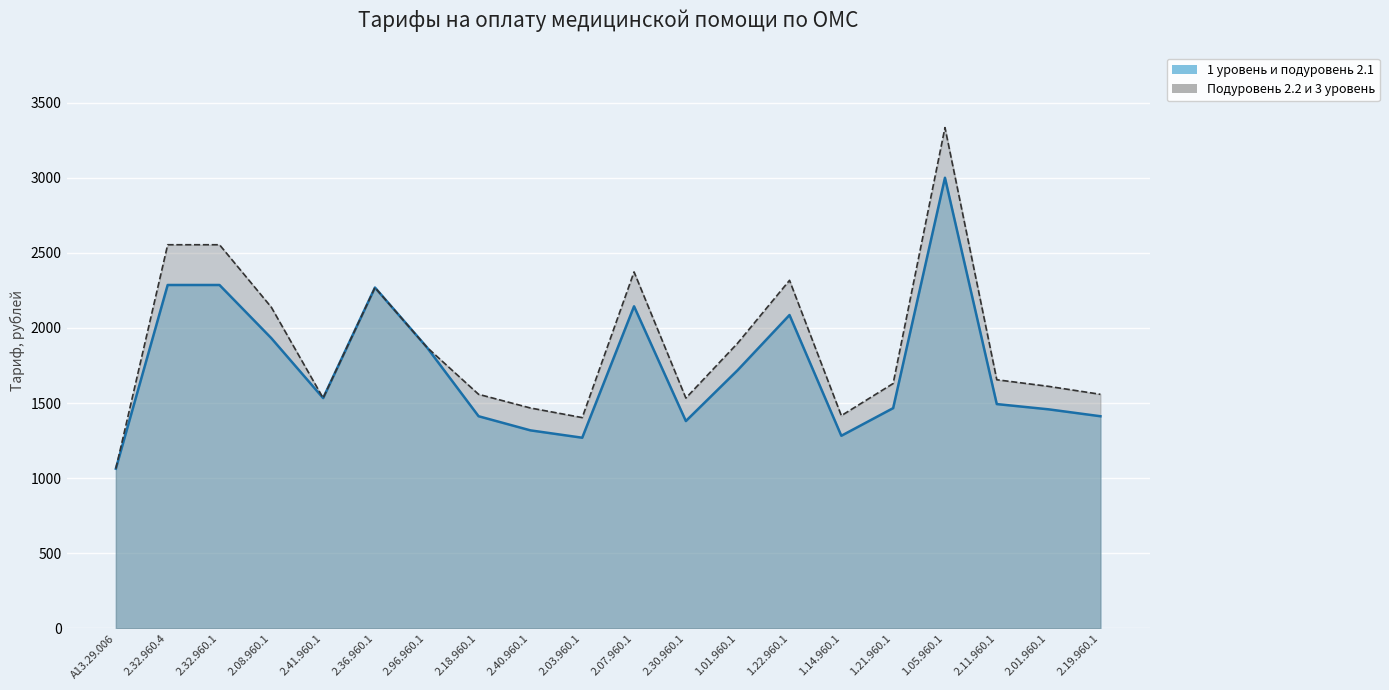

How many lines are shown in the chart?

2